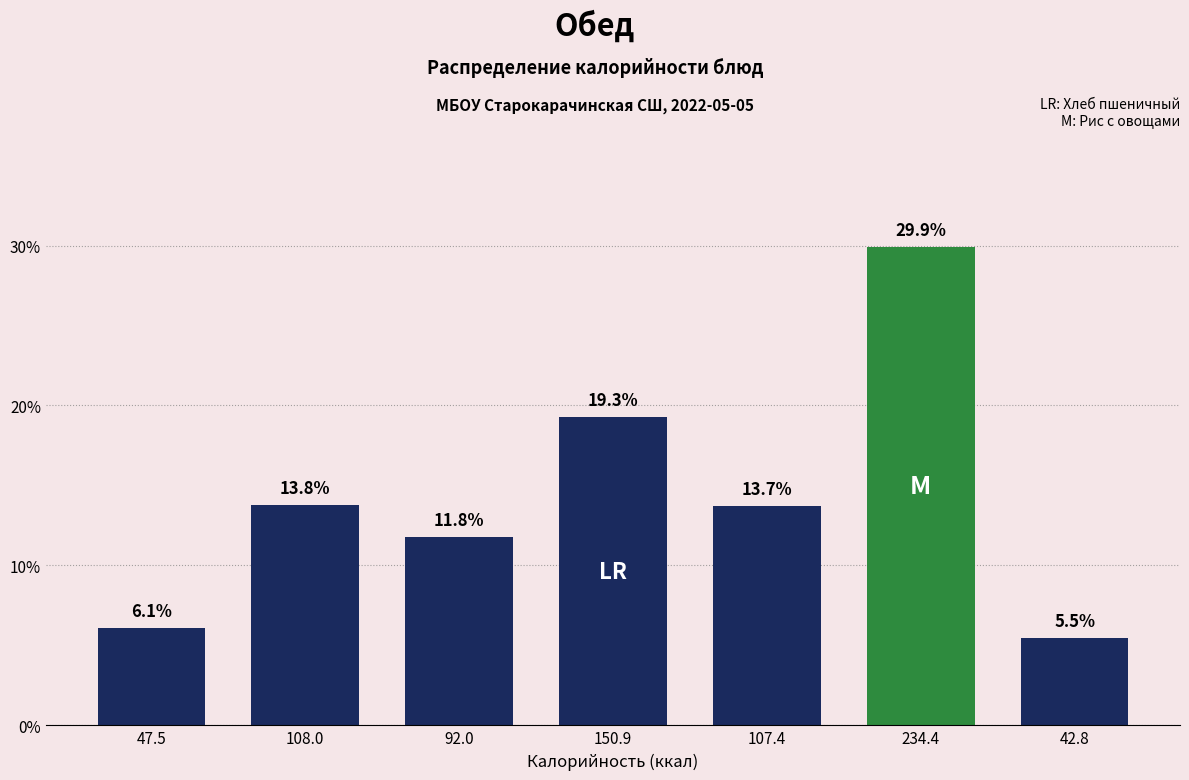

Reading right to left, transcribe all the data shown in this chart.

5.5	29.9	13.7	19.3	11.8	13.8	6.1